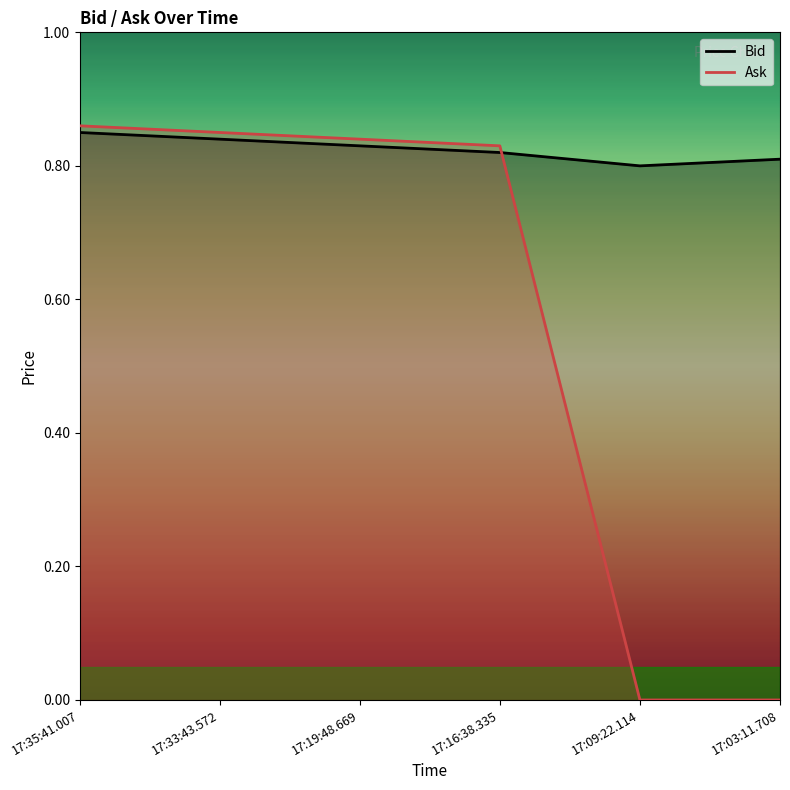

At which label does Bid reach its minimum?

17:09:22.114